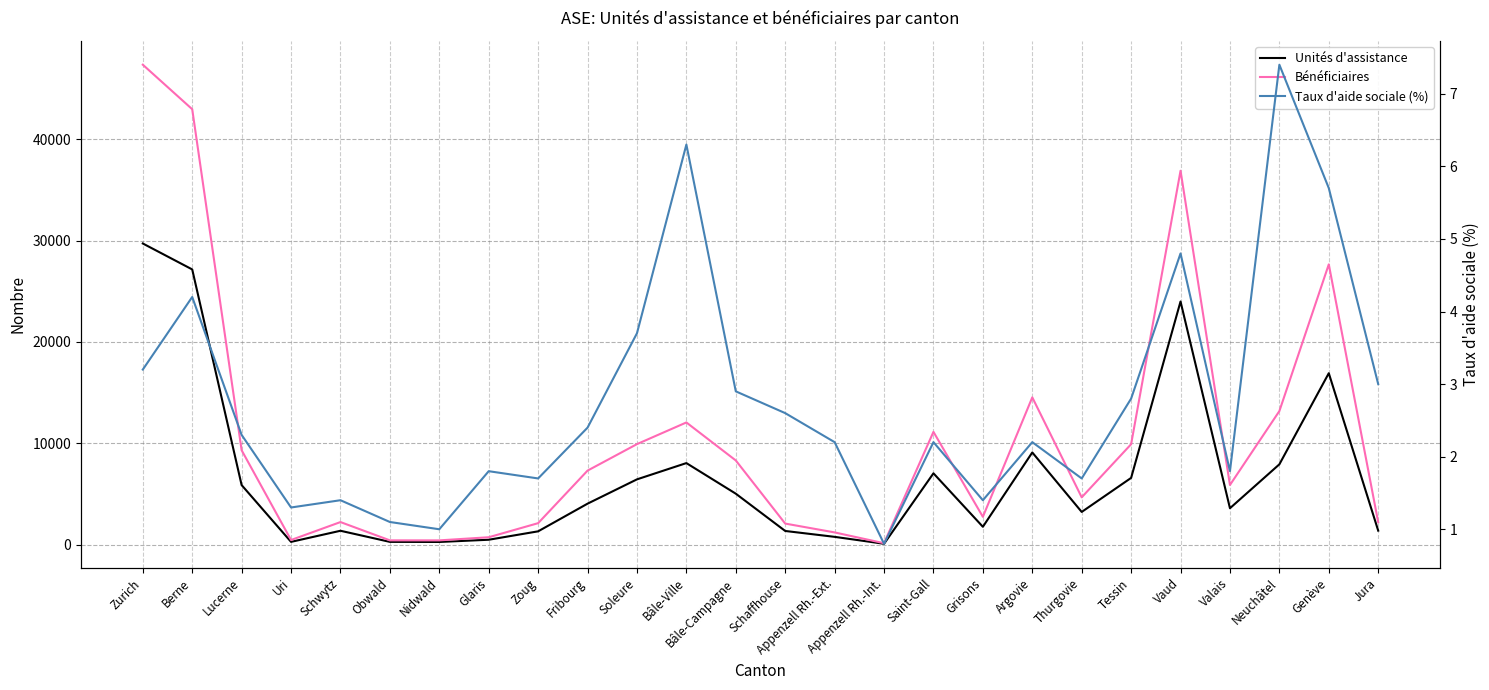

Where is the first local minimum for Unités d'assistance?

Uri